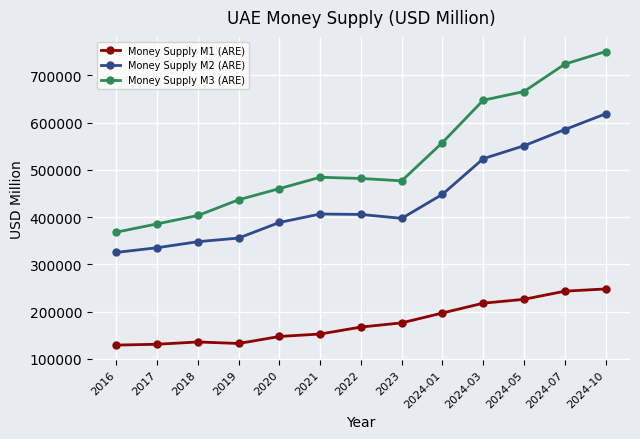

Which series has the widest spread of values?

Money Supply M3 (ARE)